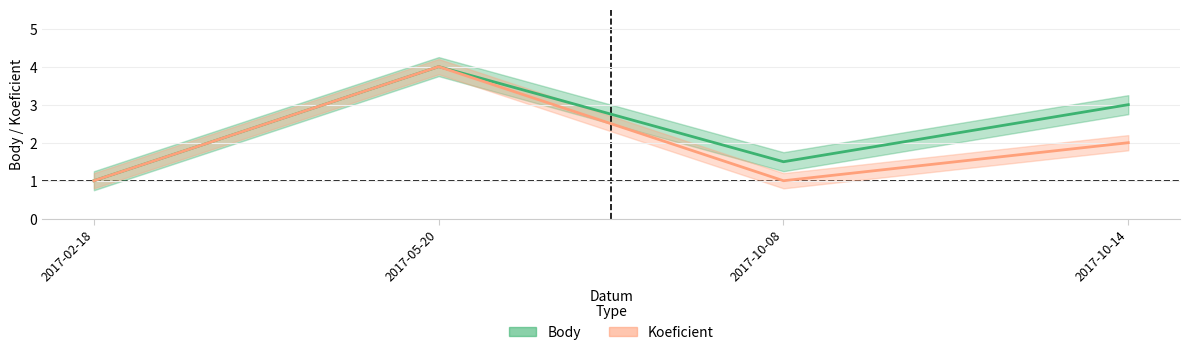

True or false: Body and Koeficient intersect in this chart.

False